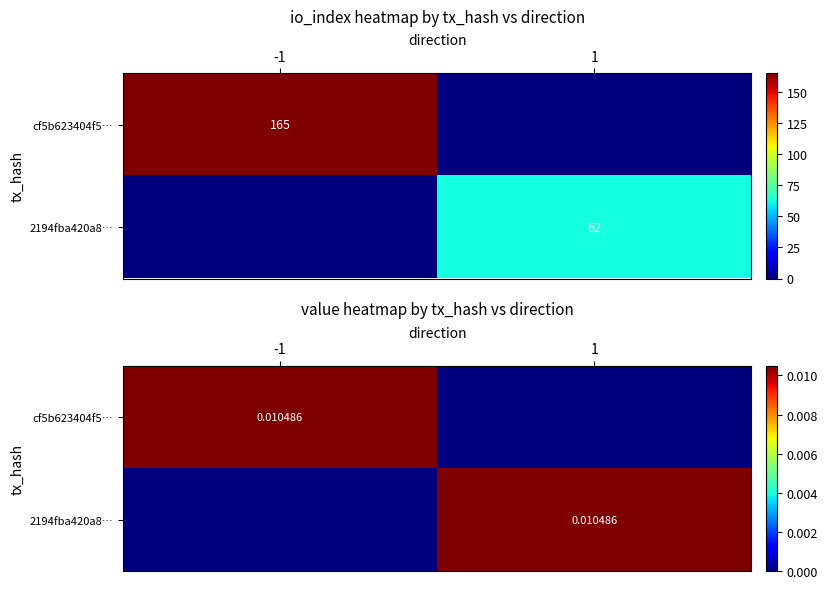

Count the cf5b623404f5… values in the range 0 to 1.

2